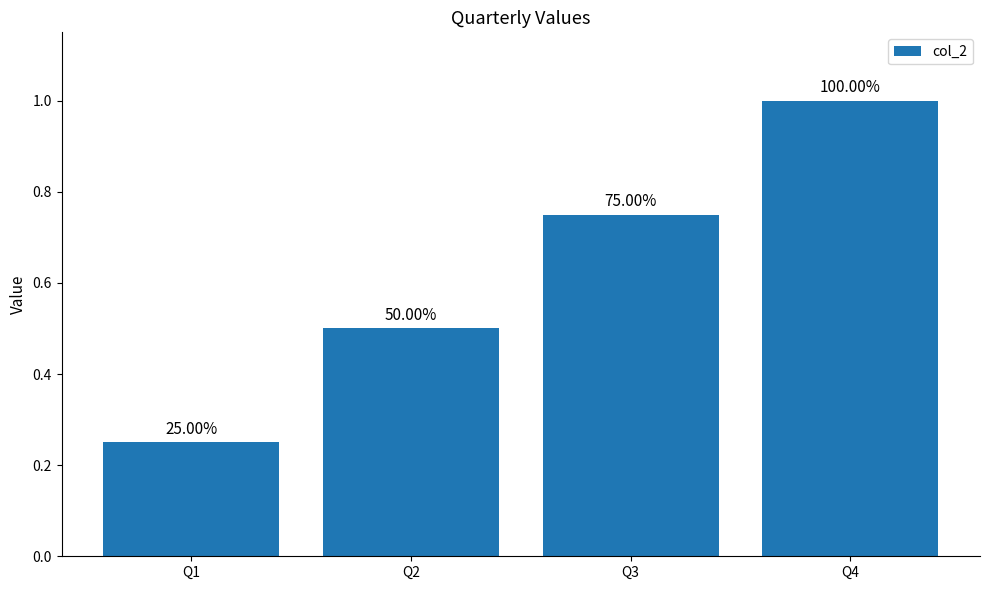

The value at Q4 is 1.0. True or false?

True